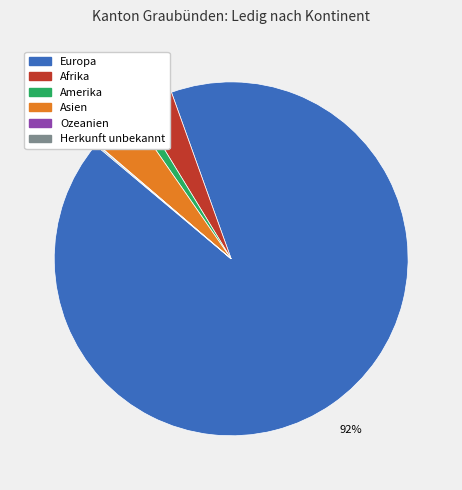

What is the smallest slice in the pie chart?

Ozeanien